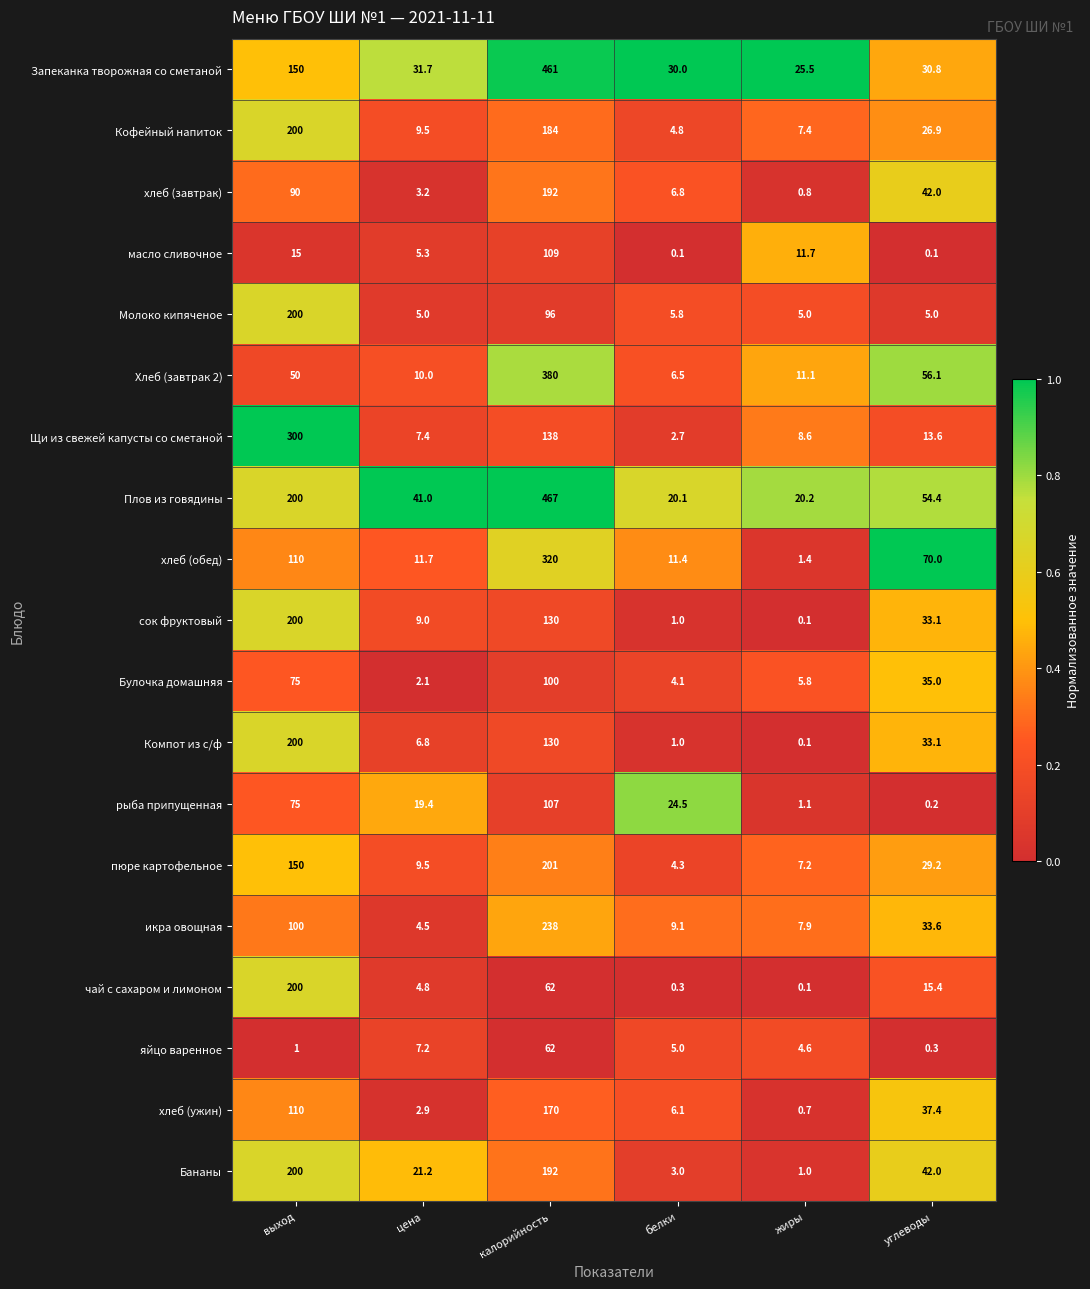

How many distinct data groups are displayed?

19